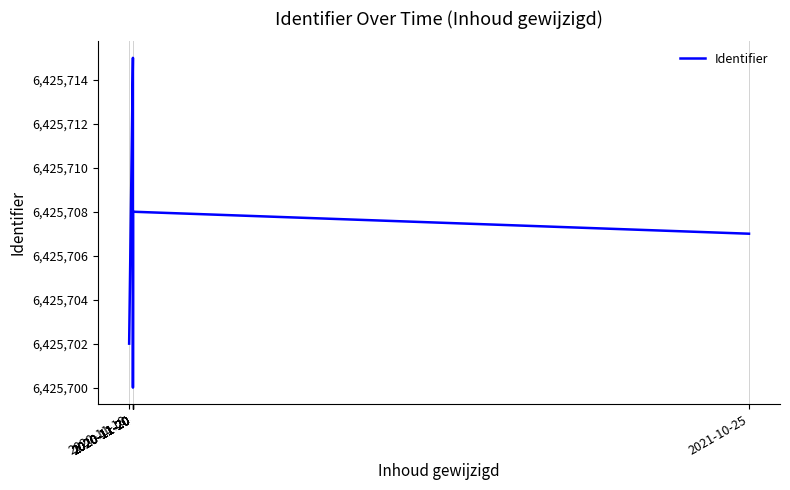

What is the greatest value displayed?

6425715